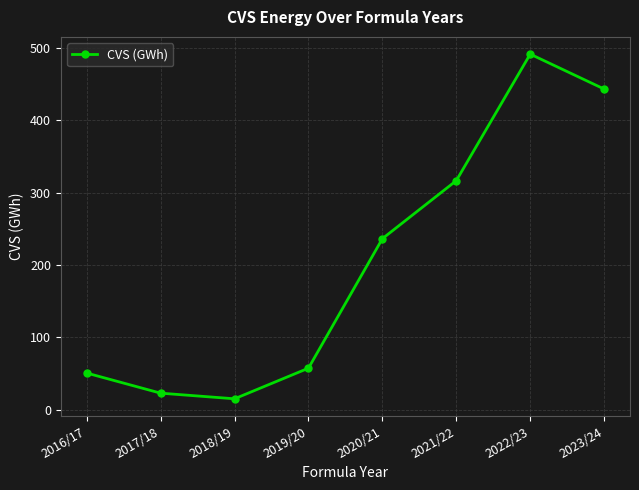

What is the change in value from 2017/18 to 2022/23?

+468.6